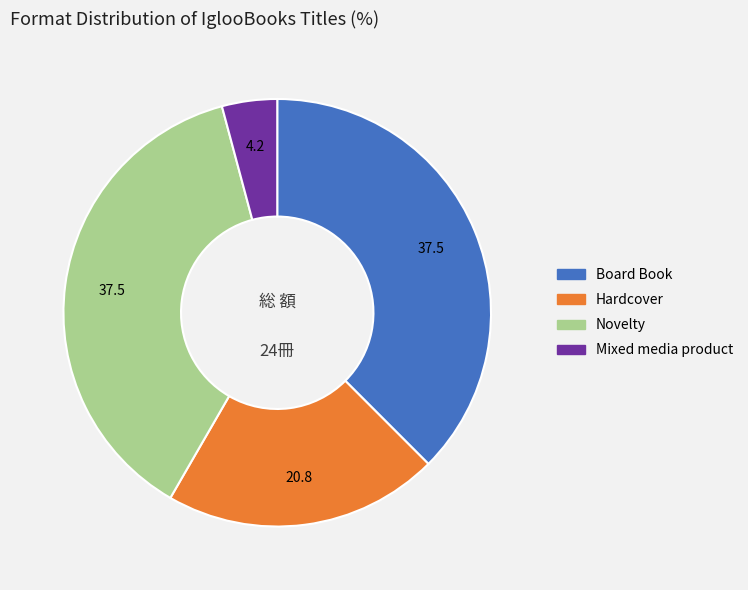

Which has a higher value, Board Book or Mixed media product?

Board Book